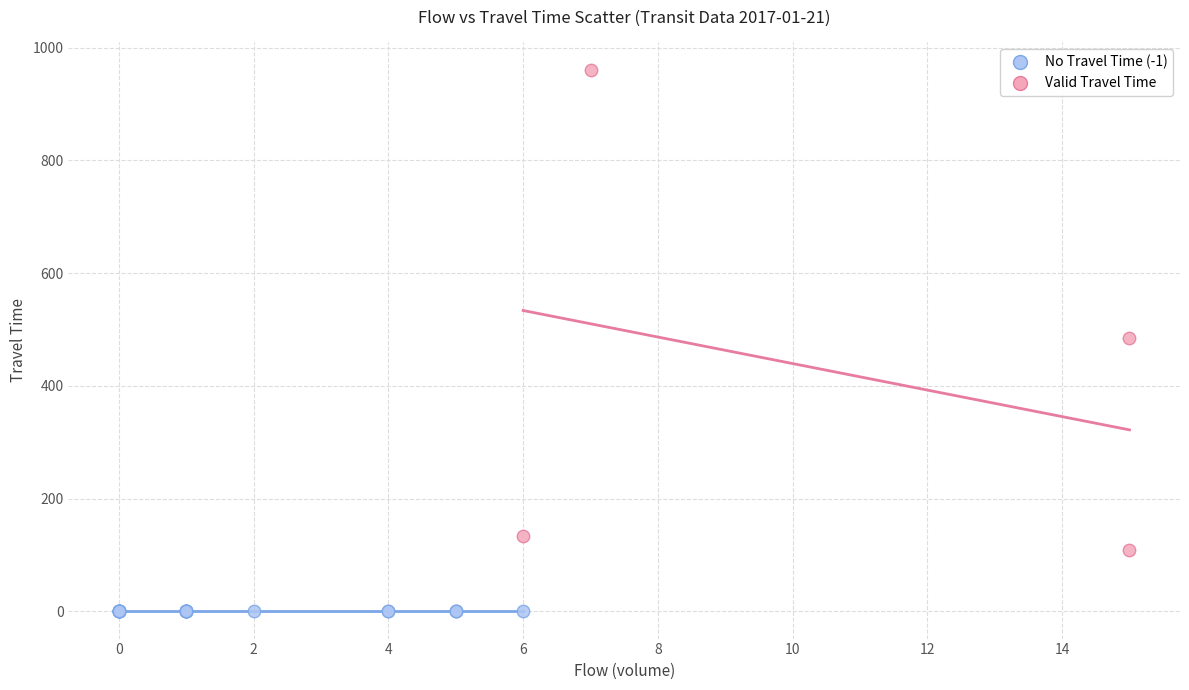

Which series contains the lowest Y value?

No Travel Time (-1)